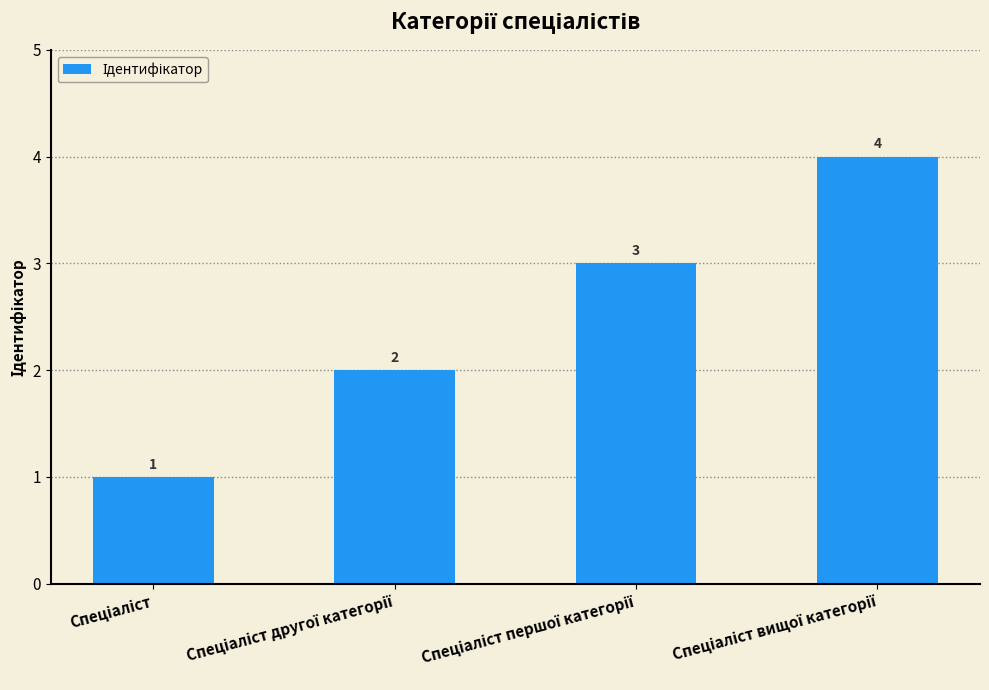

What is the greatest value displayed?

4